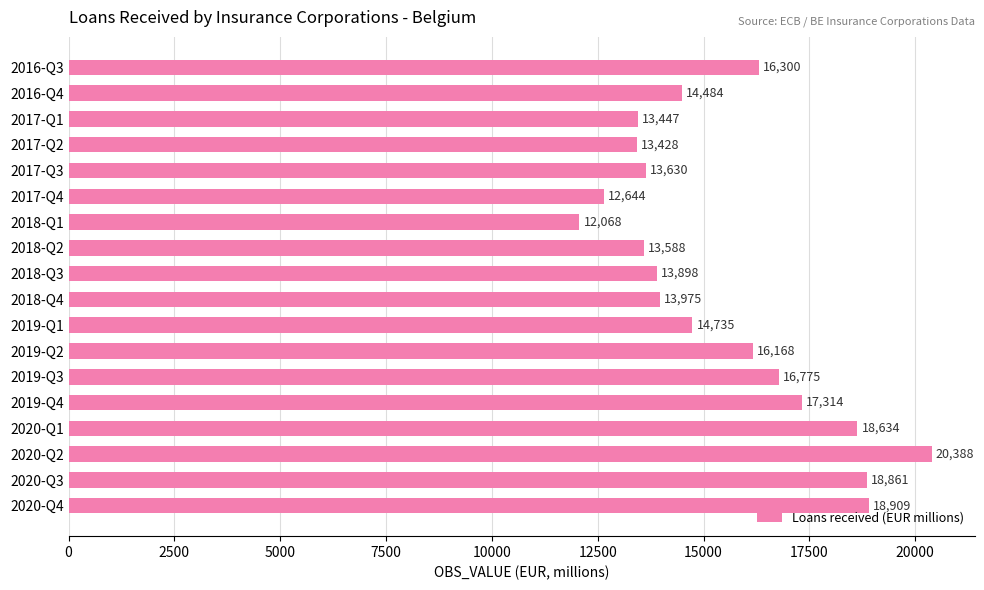

What is the change in value from 2016-Q4 to 2019-Q1?

+251